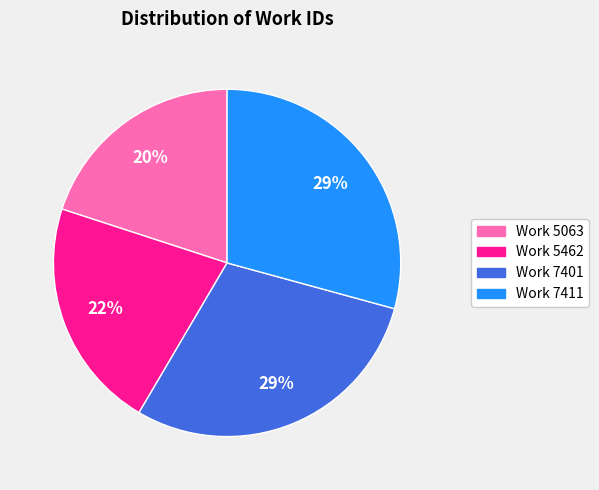

The Work 5462 slice represents 34% of the pie. True or false?

False